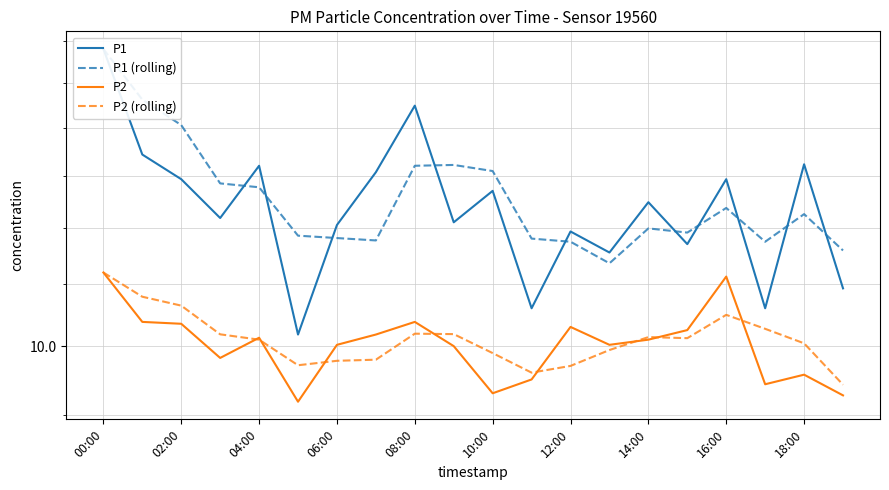

Count the number of data series in this chart.

4